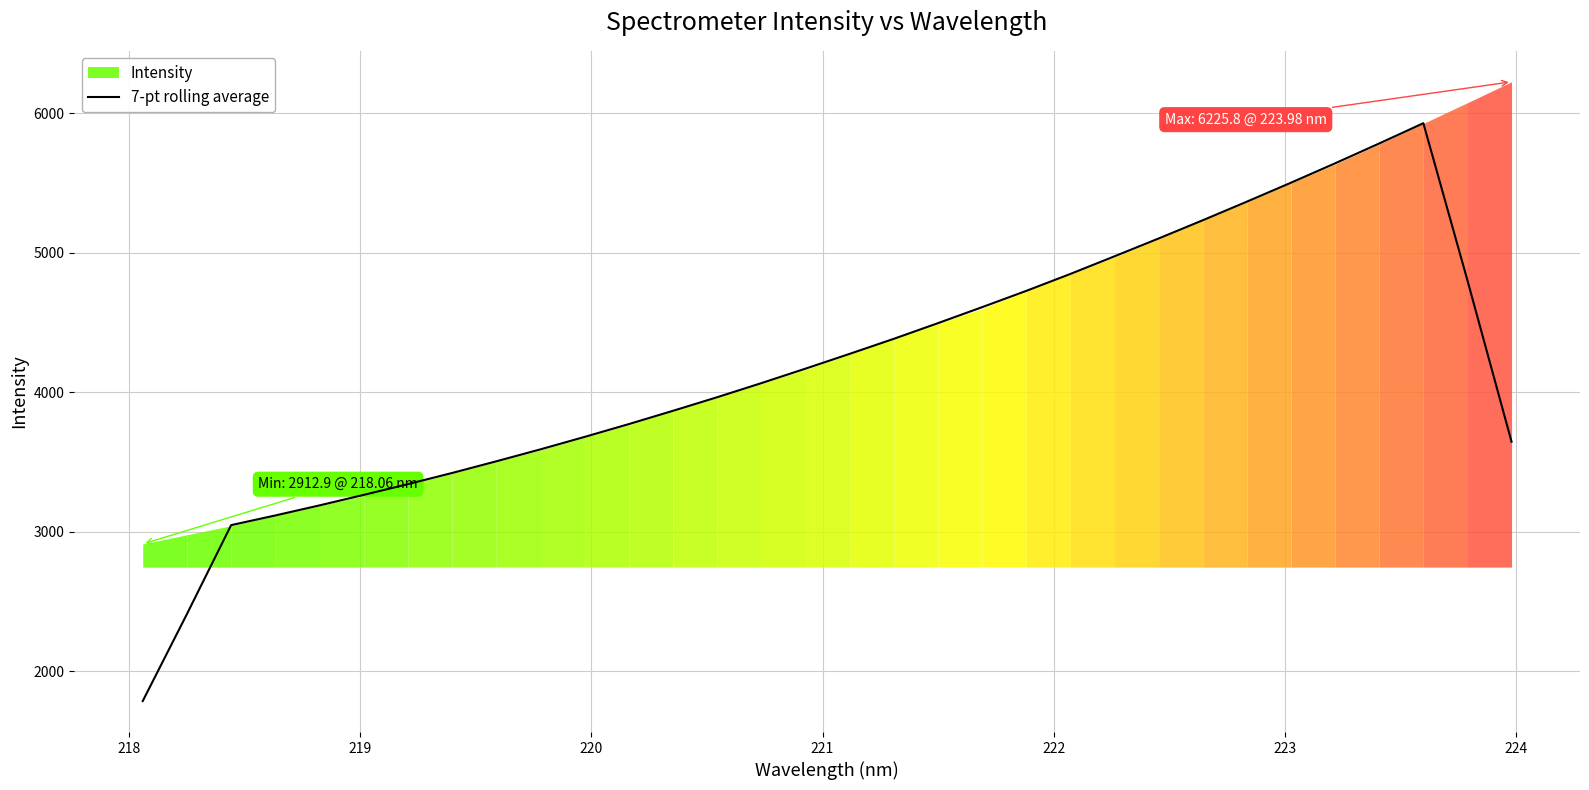

What is the highest value of the 7-pt rolling average series?

5929.0